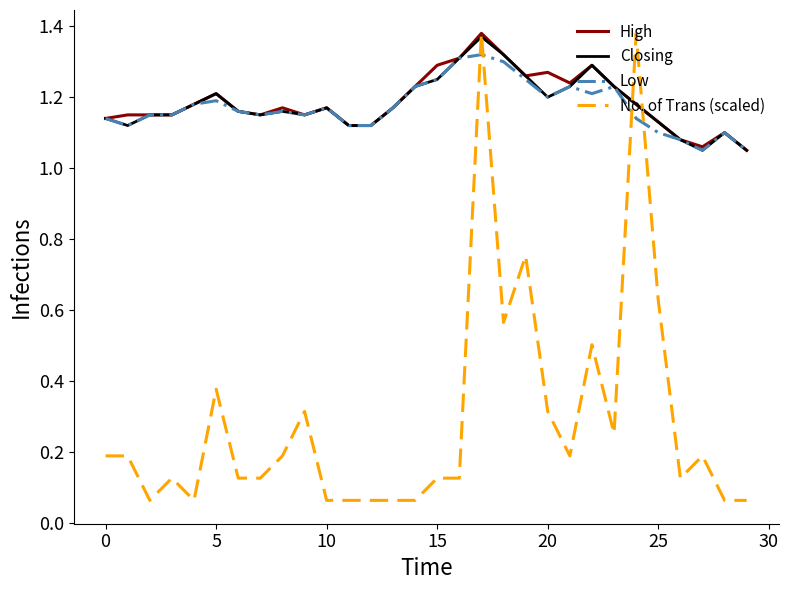

True or false: Low and No. of Trans (scaled) intersect in this chart.

True